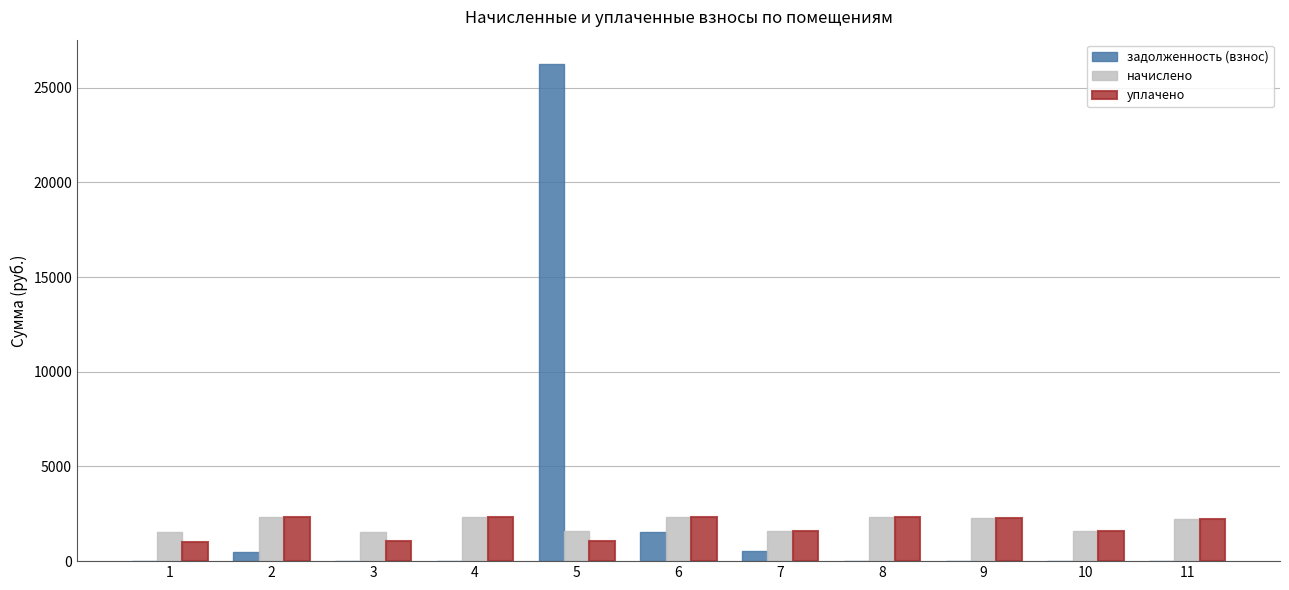

What is the highest value of the задолженность (взнос) series?

26223.9